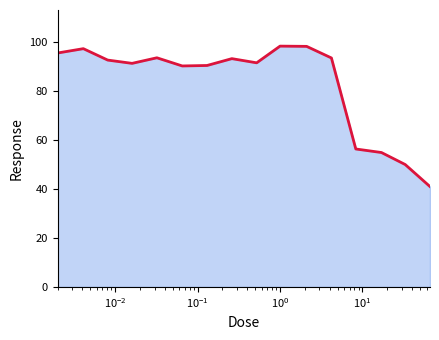

What is the greatest value displayed?

98.5